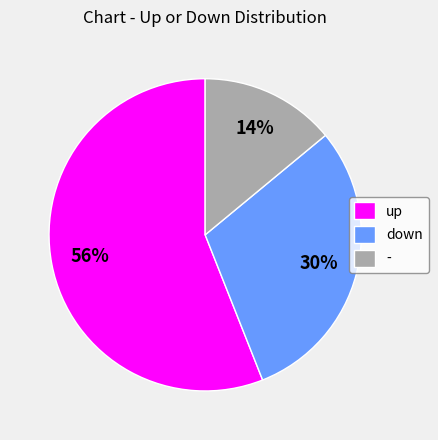

To the nearest percent, what percentage of the pie is up?

56%